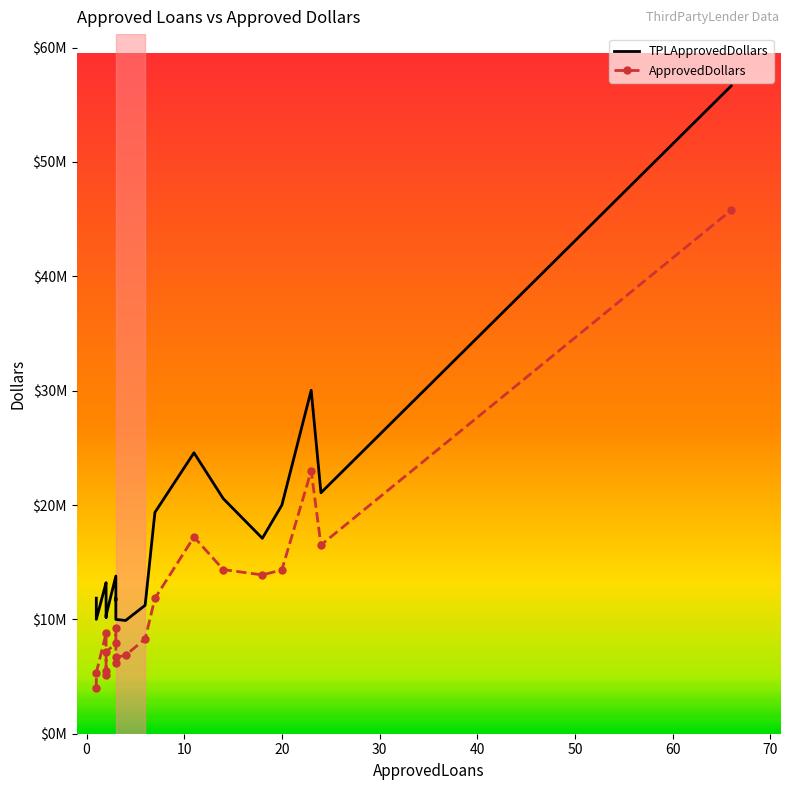

What is the value of the ApprovedDollars point at the 16th from the left?

13887000